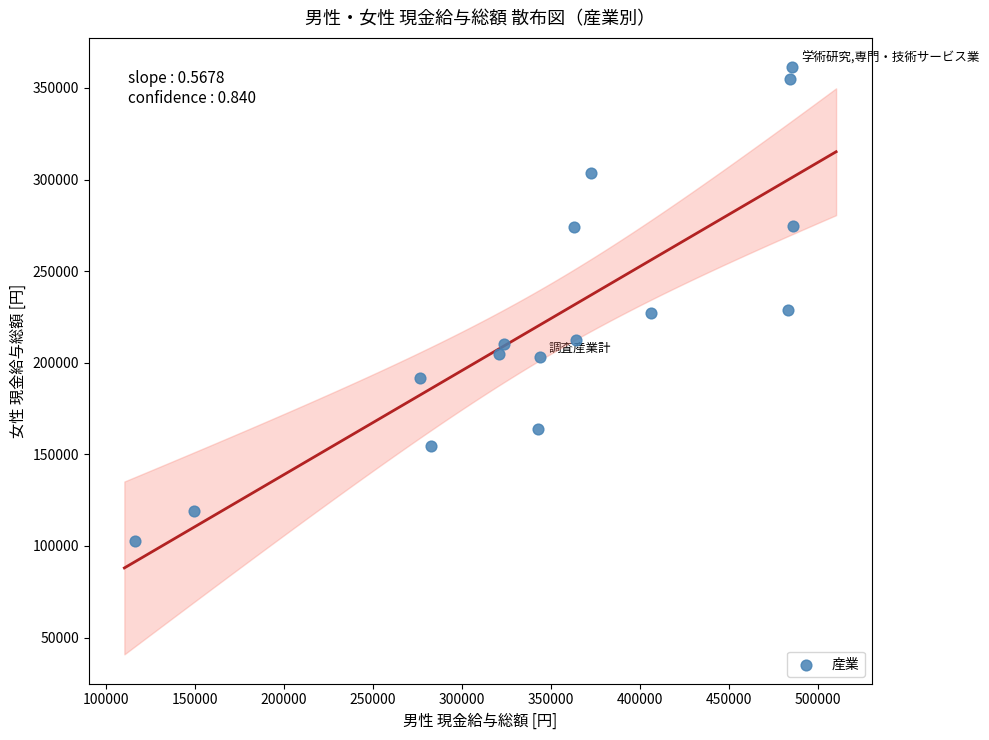

What is the range of X values (max minus min)?

370005